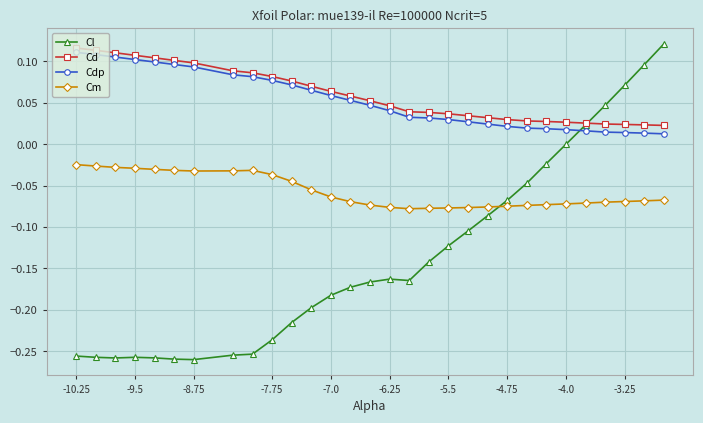

How many lines are shown in the chart?

4